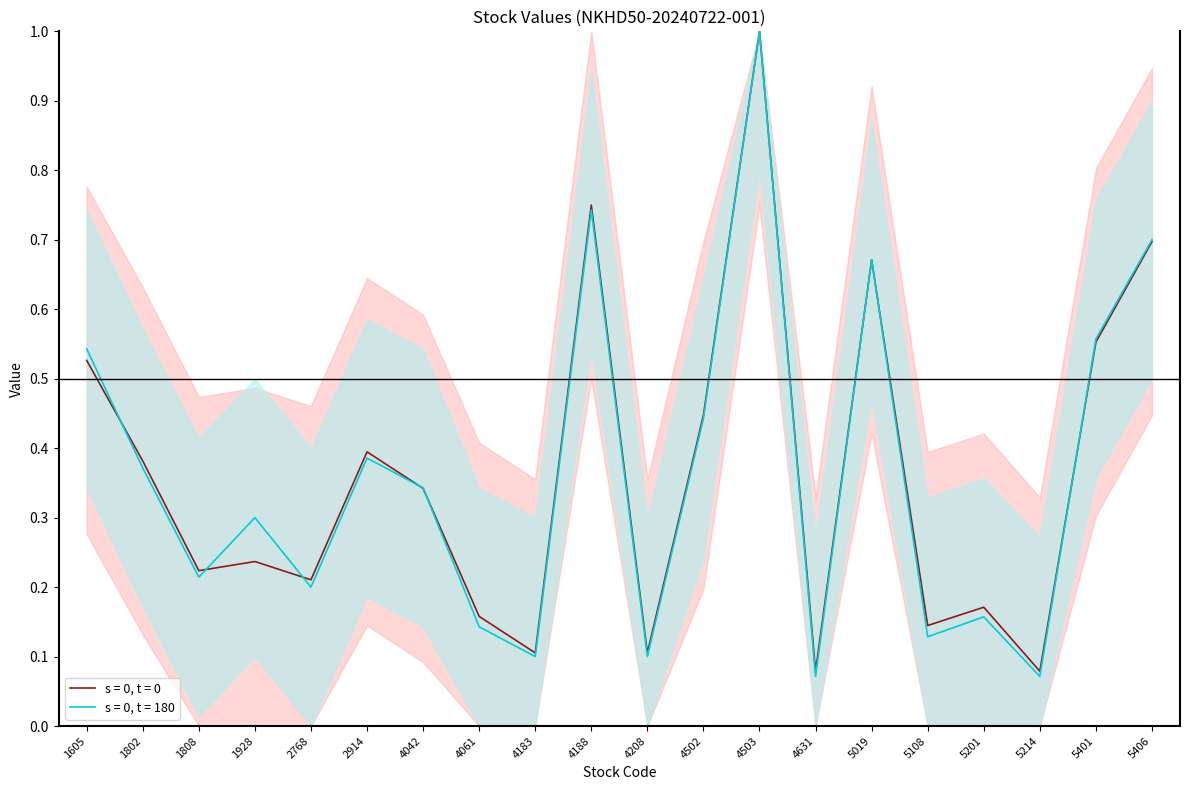

What is the smallest value displayed?

0.1